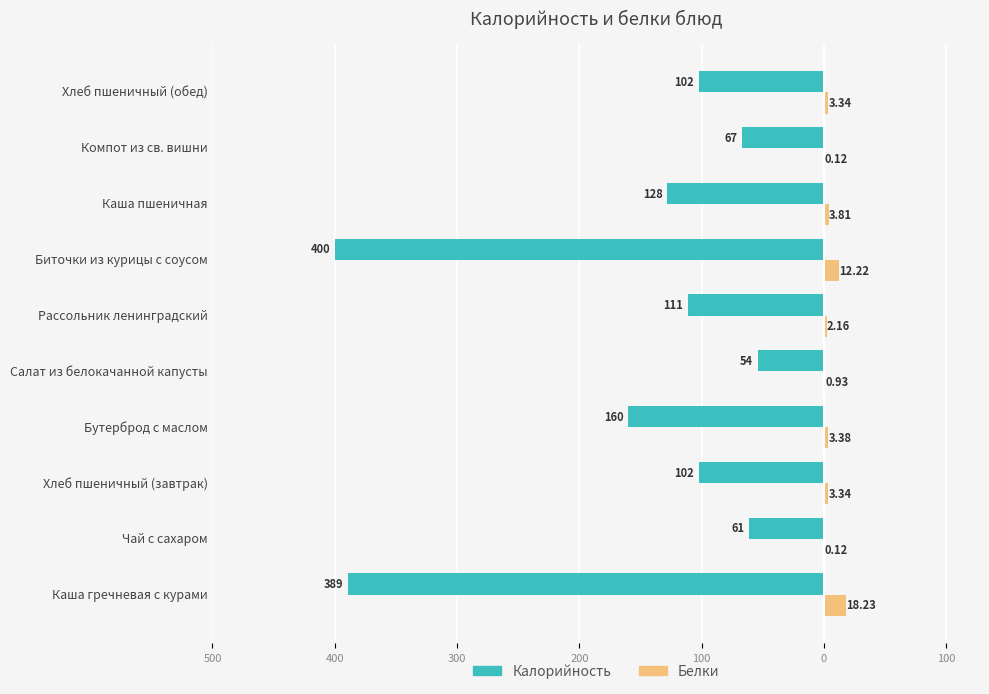

What are all the series names shown in the legend?

Калорийность, Белки